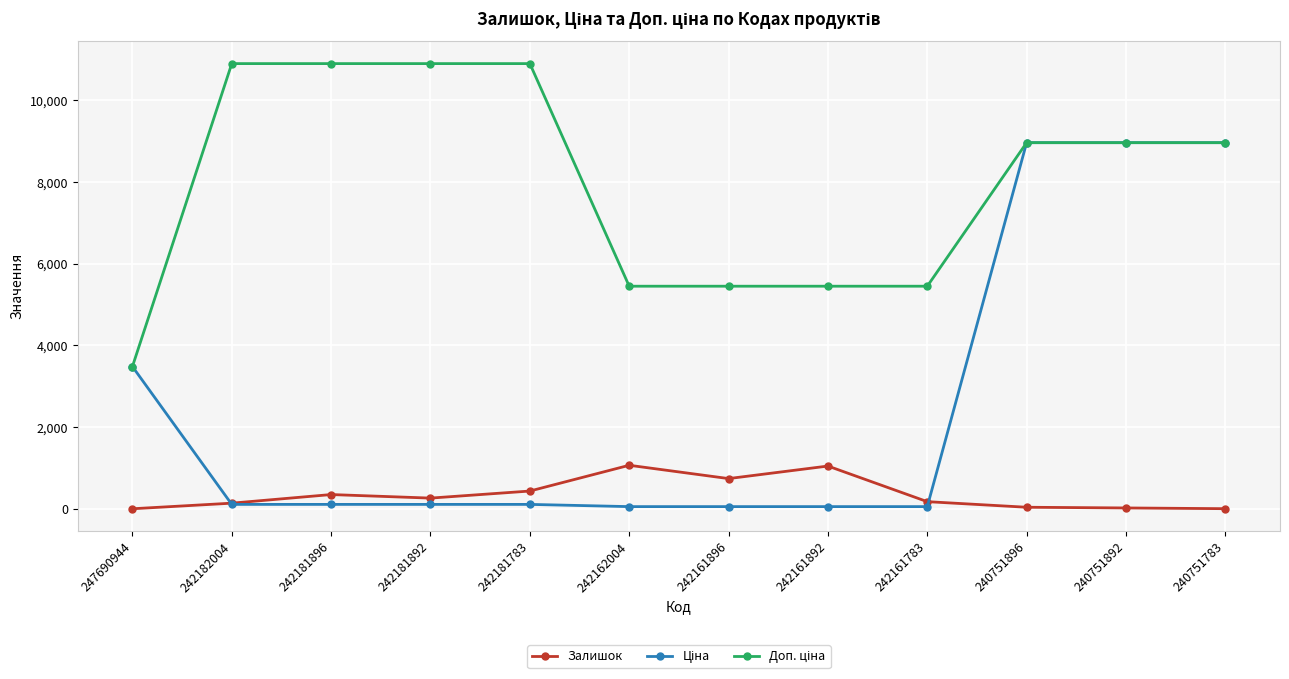

Where does the Залишок series first go above 263?

242181896